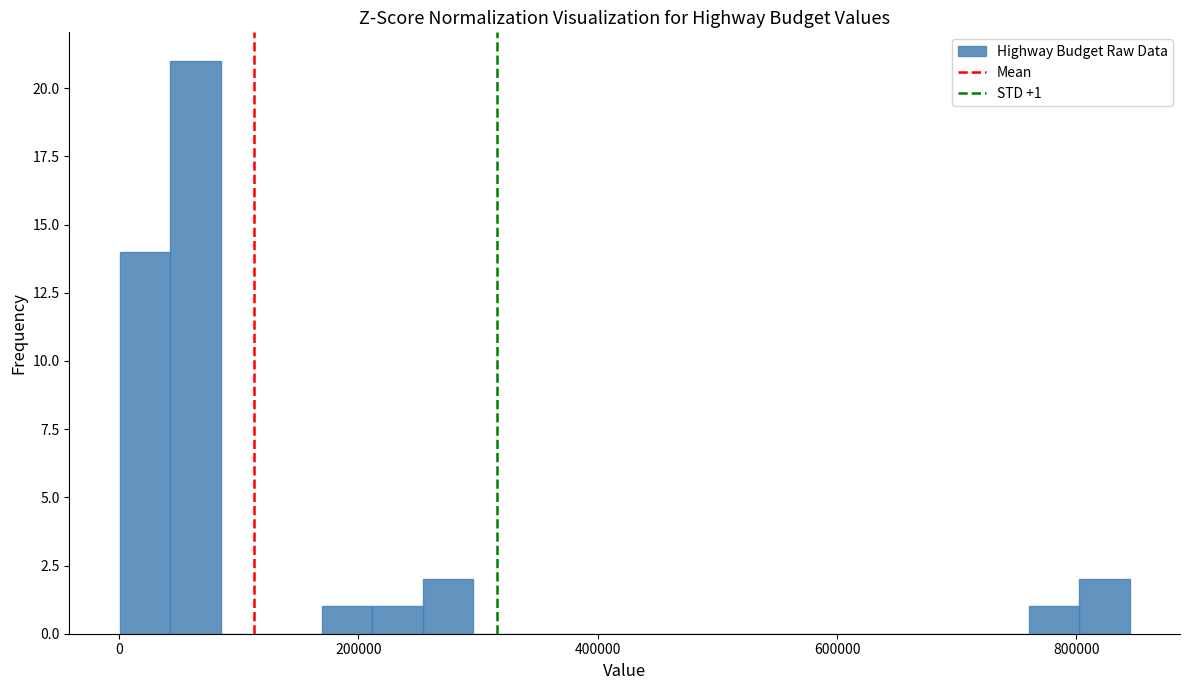

Read against the x-axis, roughly where is the centre of the tallest bar?

60000